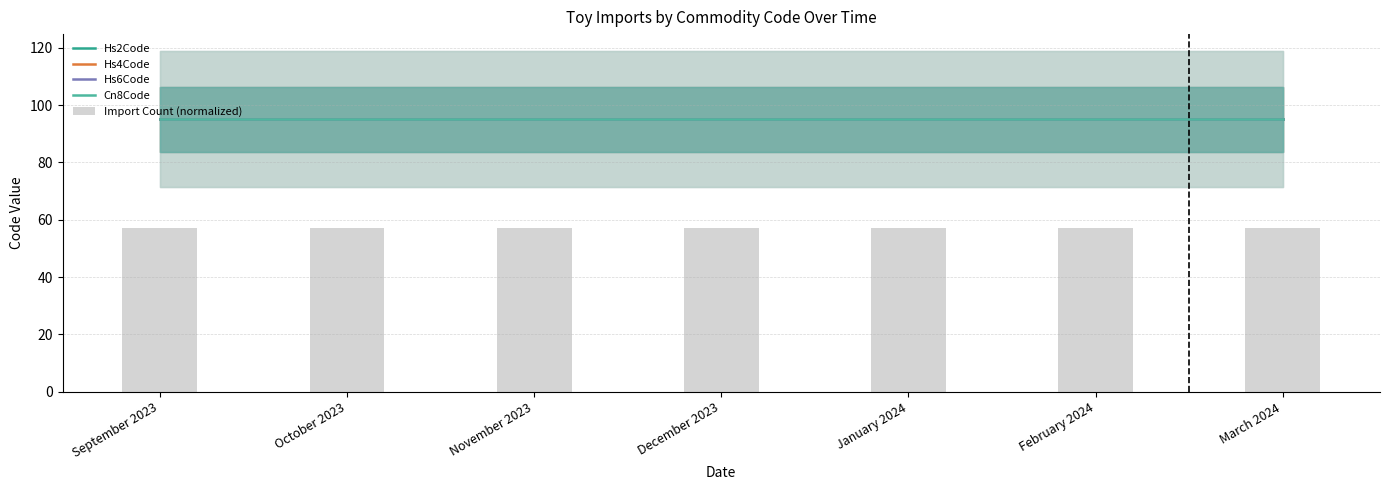

At which category does the chart reach its peak across all series?

September 2023